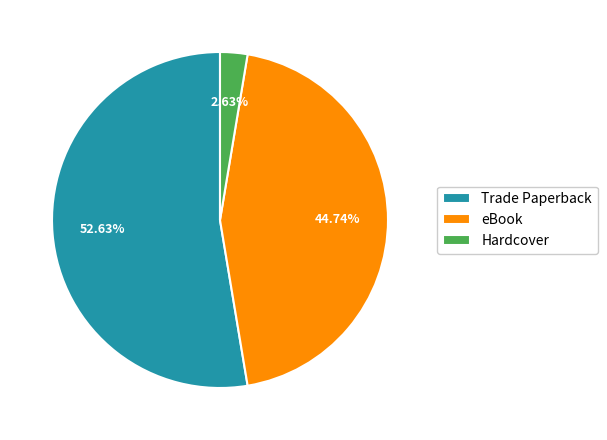

Between Hardcover and eBook, which is larger?

eBook